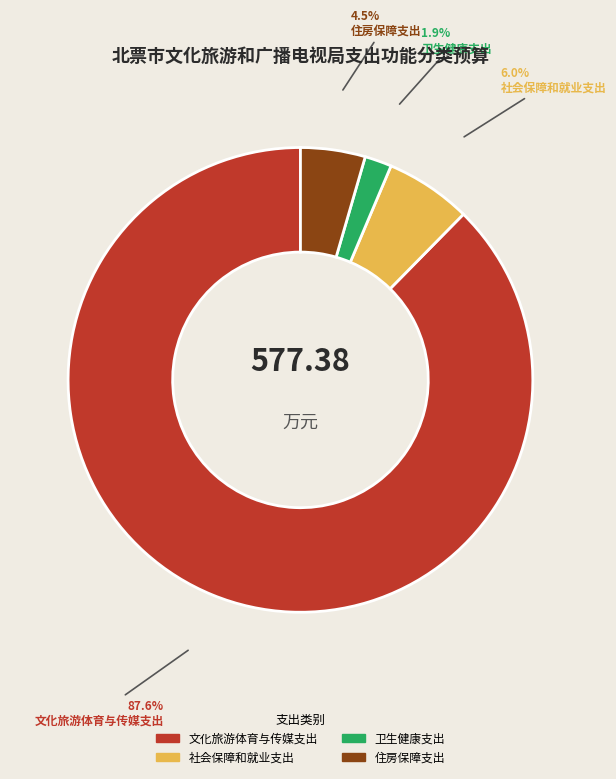

To the nearest percent, what is the combined percentage of 社会保障和就业支出 and 住房保障支出?

10%